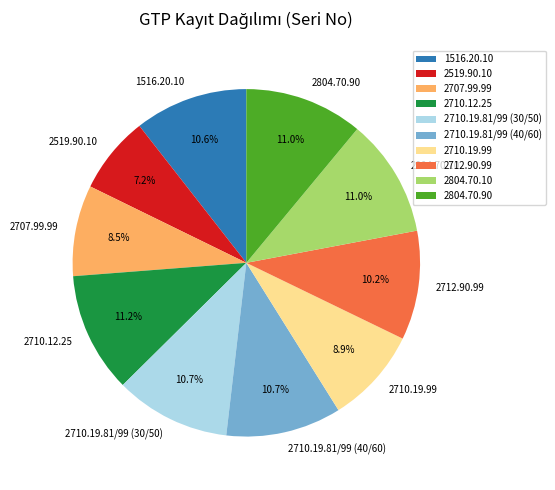

Between 2712.90.99 and 2804.70.90, which is larger?

2804.70.90